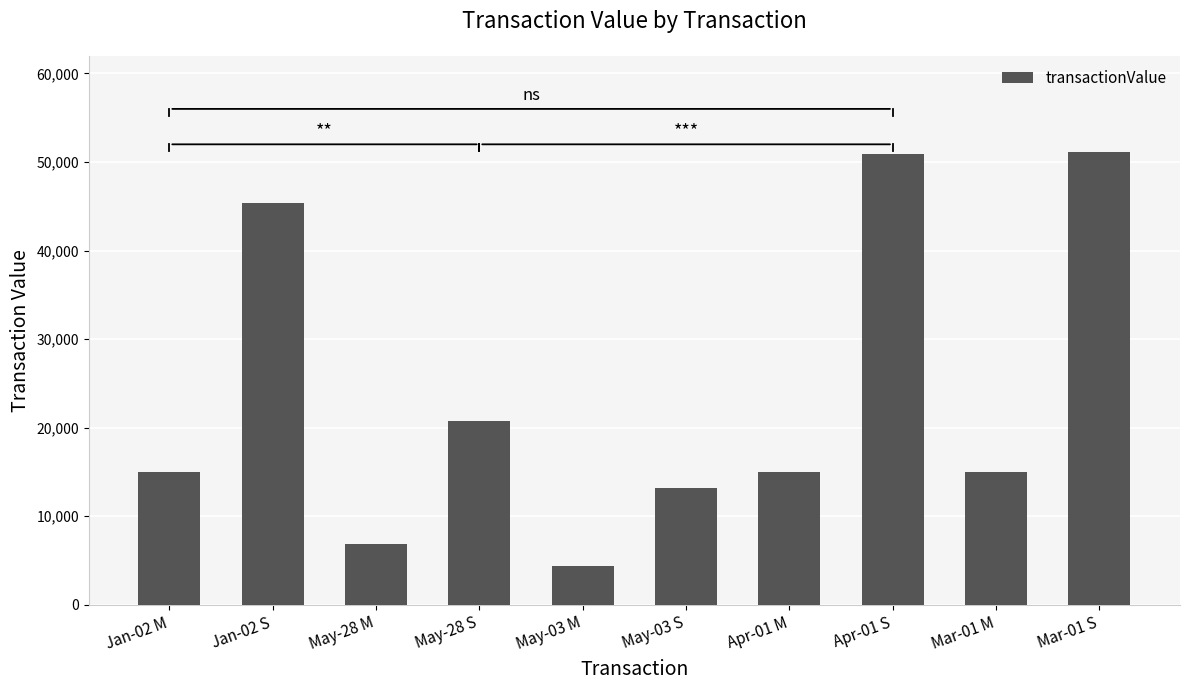

What is the value of the 7th bar from the left?

15000